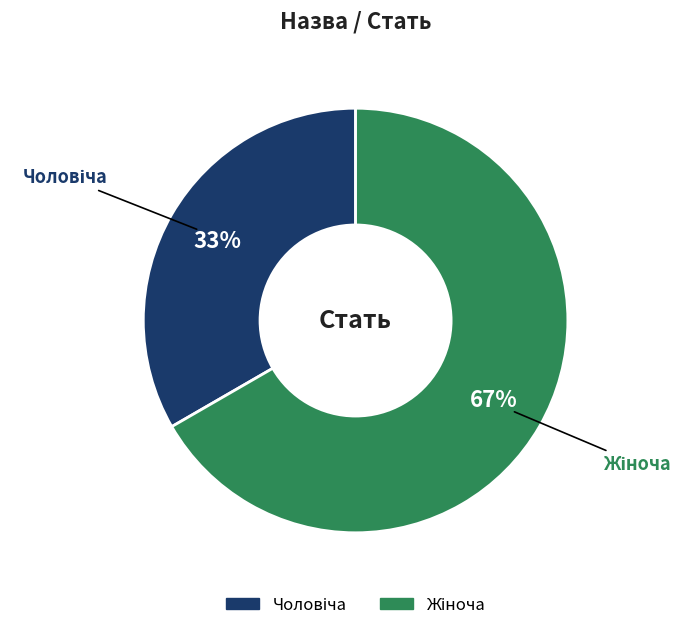

Does any single category account for the majority?

Yes